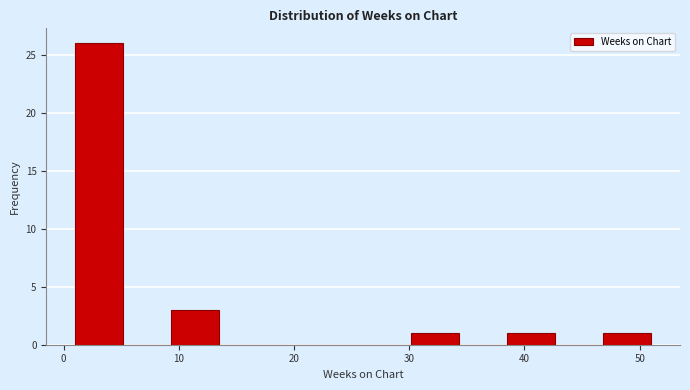

Which range on the x-axis has the tallest bar?

1 to 5